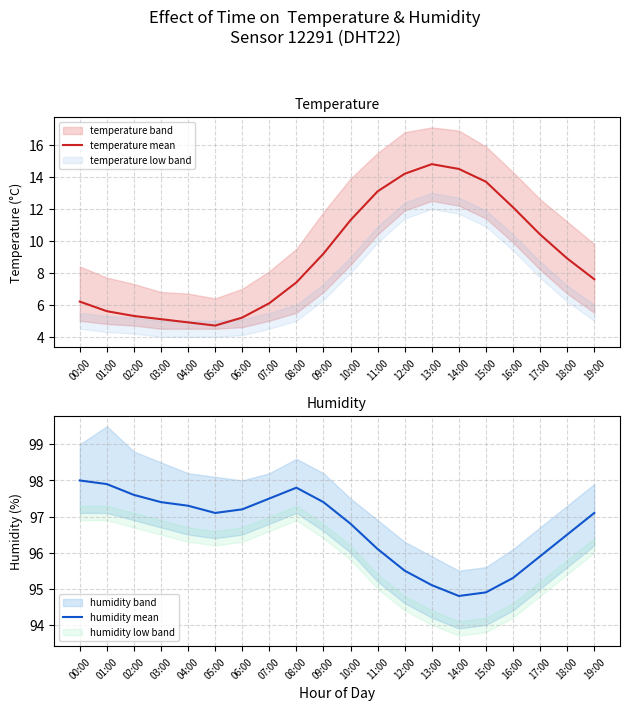

Rank the categories by temperature mean value from lowest to highest.

05:00, 04:00, 03:00, 06:00, 02:00, 01:00, 07:00, 00:00, 08:00, 19:00, 18:00, 09:00, 17:00, 10:00, 16:00, 11:00, 15:00, 12:00, 14:00, 13:00